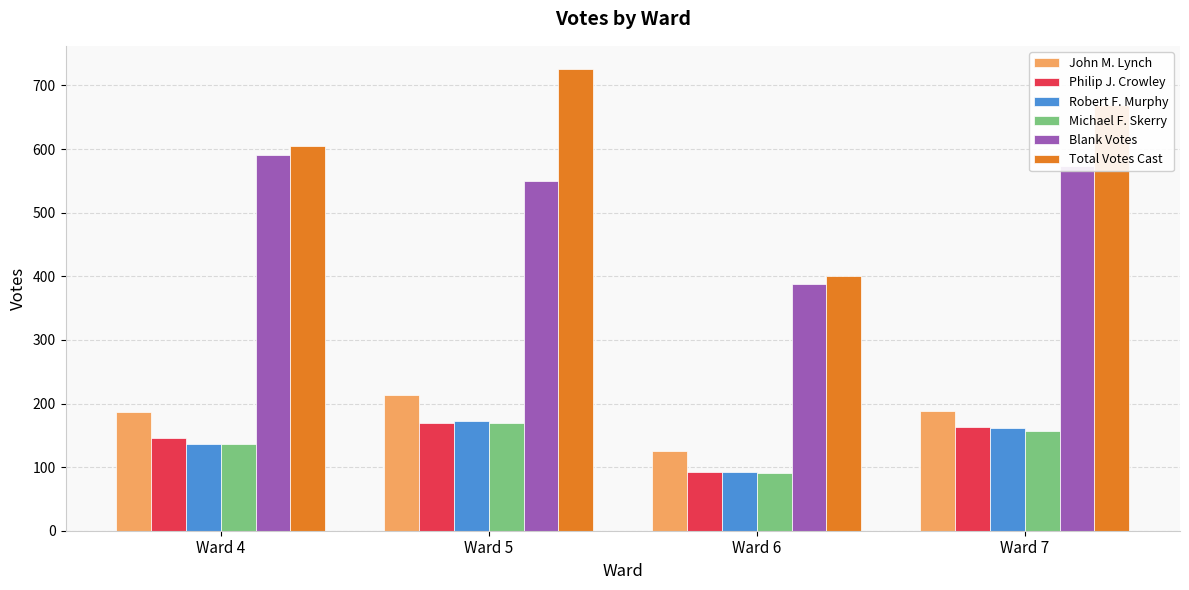

What is the value of the Total Votes Cast bar at the 2nd from the left?

726